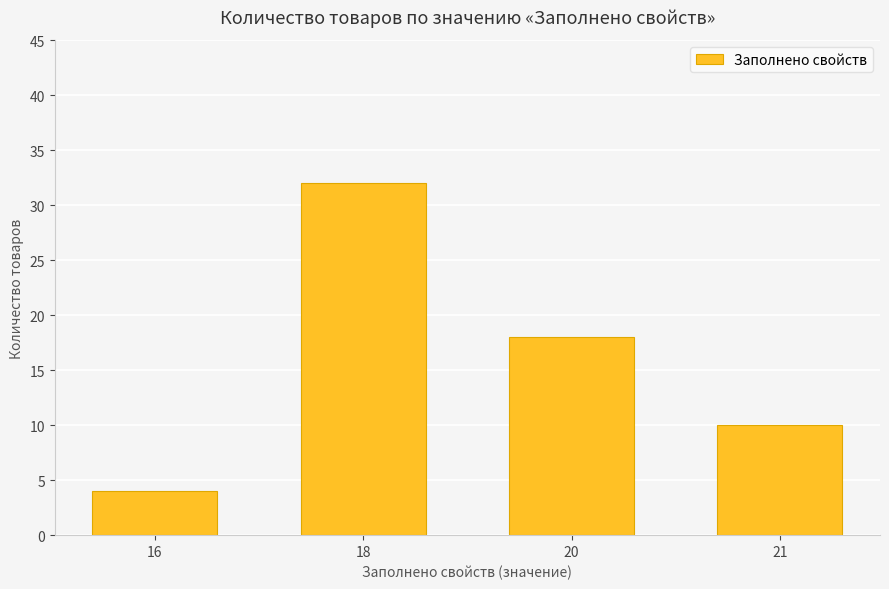

What is the approximate value at 16, to the nearest 5?

5